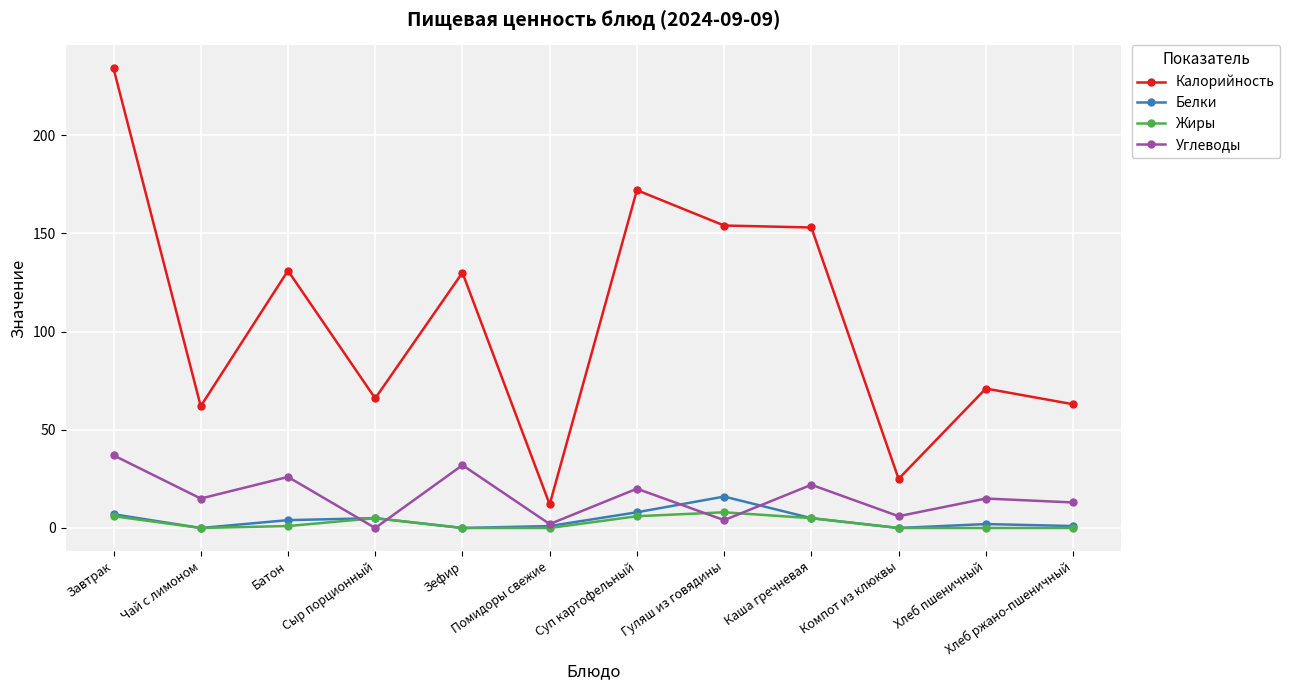

Count the number of categories in the chart.

12